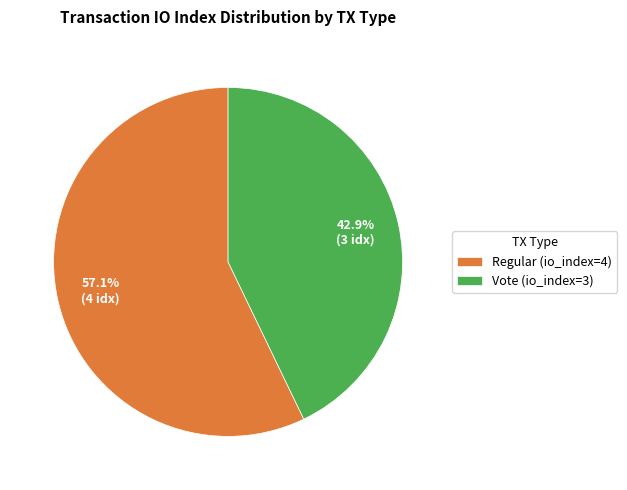

To the nearest percent, what is the combined percentage of Regular (io_index=4) and Vote (io_index=3)?

100%